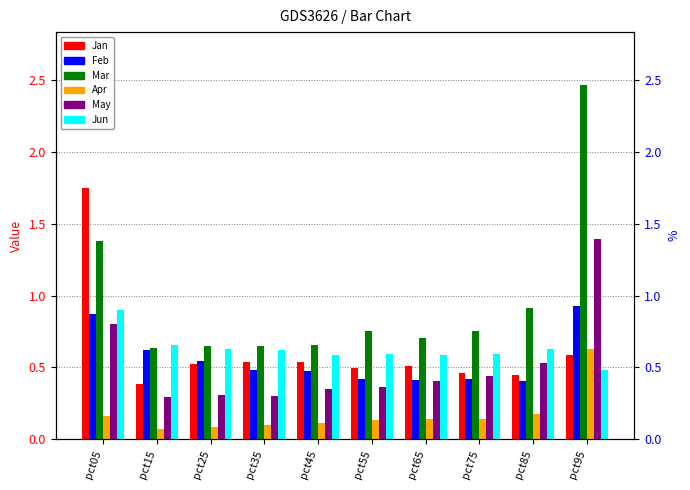

Between pct05 and pct95, which series saw the biggest shift?

Jan